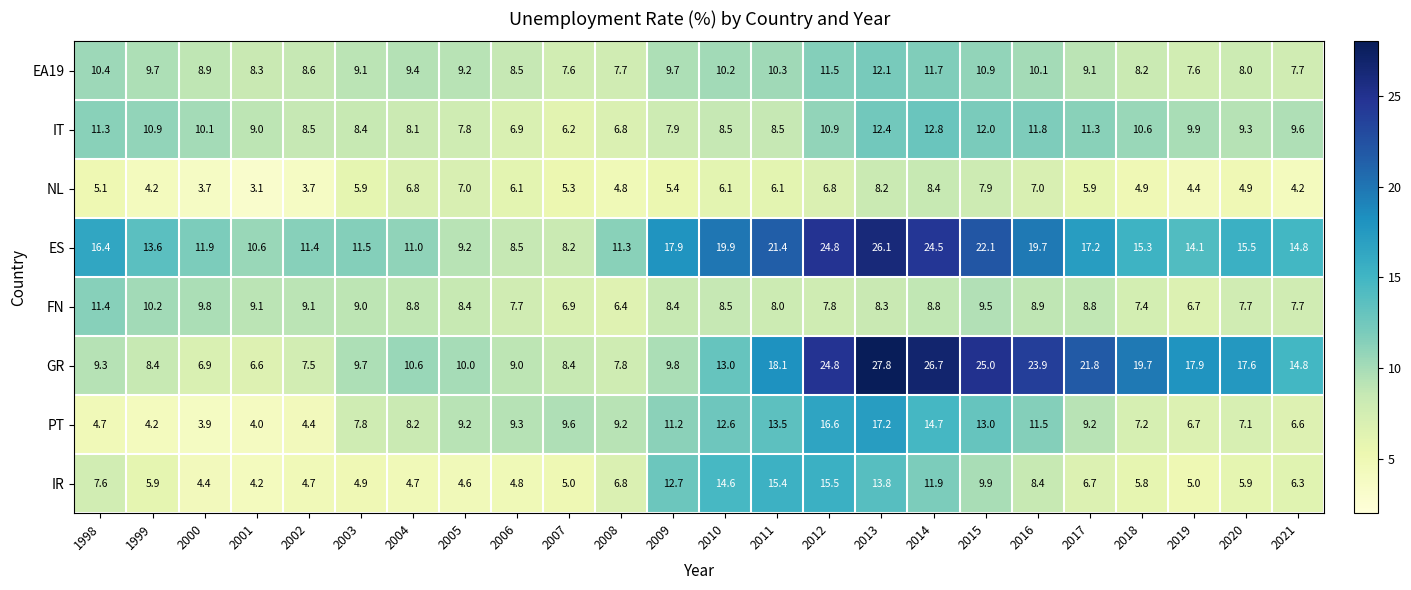

How many distinct data groups are displayed?

8